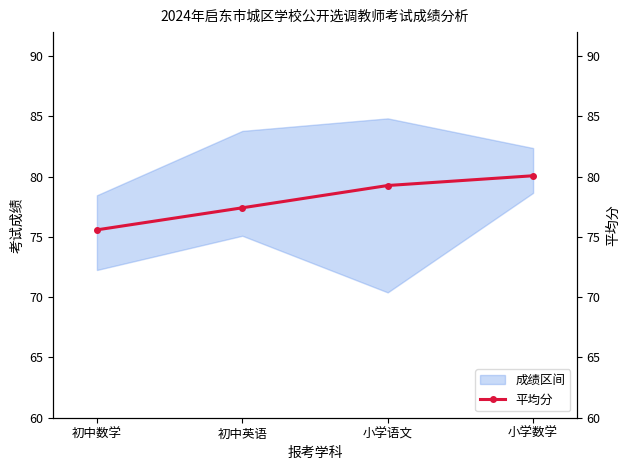

Count the number of categories in the chart.

4